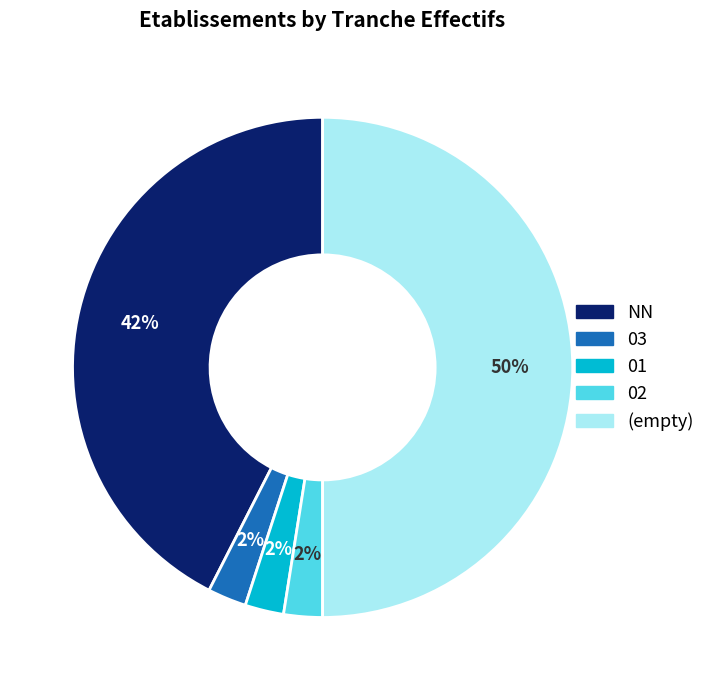

To the nearest percent, what is the average slice percentage?

20%